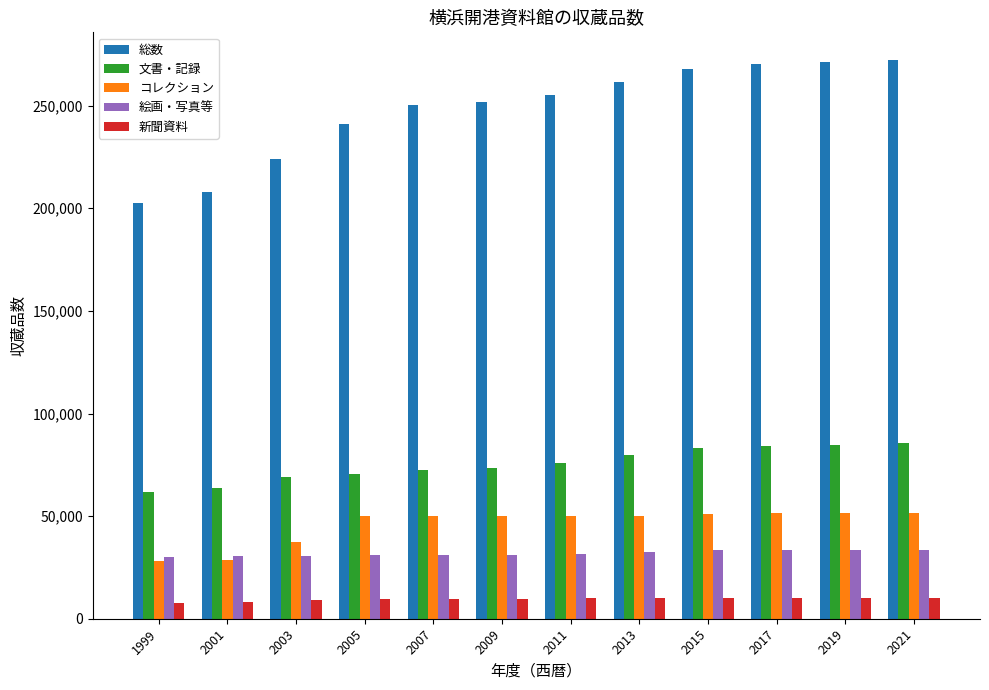

Is the value of 絵画・写真等 at 2003 greater than the value of コレクション at 2011?

No